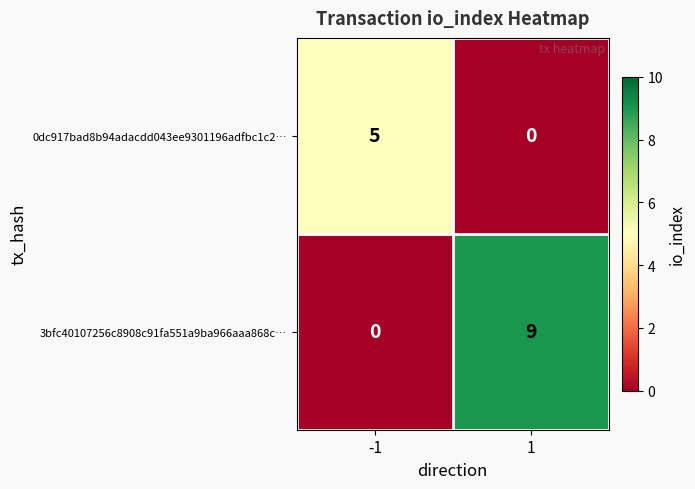

Which label corresponds to the largest value in the chart?

1